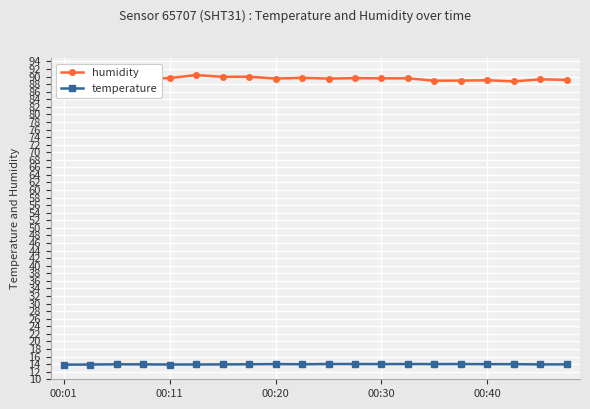

The temperature series shows 7.3 at 14. True or false?

False